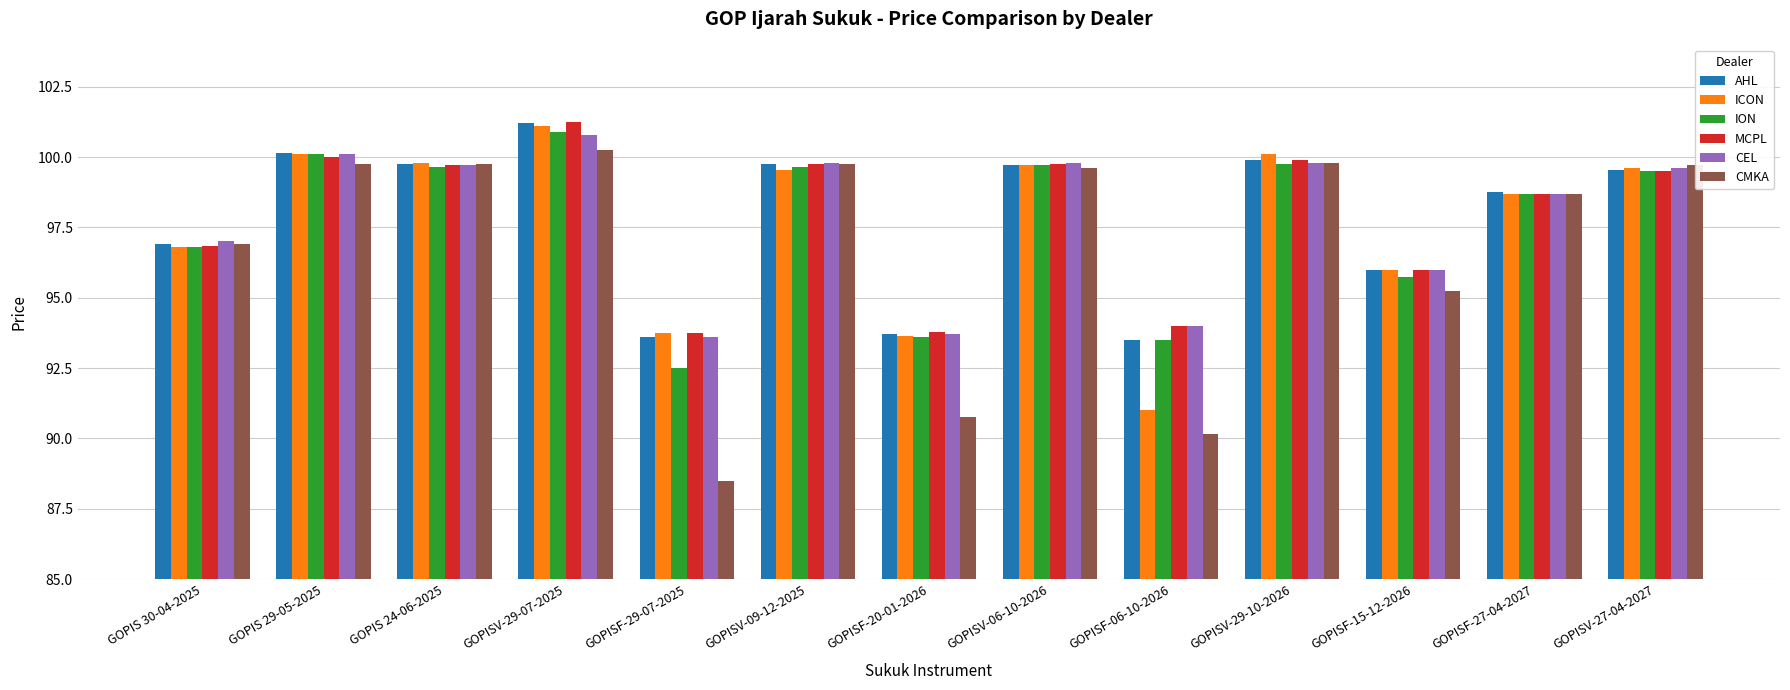

What is the difference between the maximum and minimum values in the ION series?

8.4